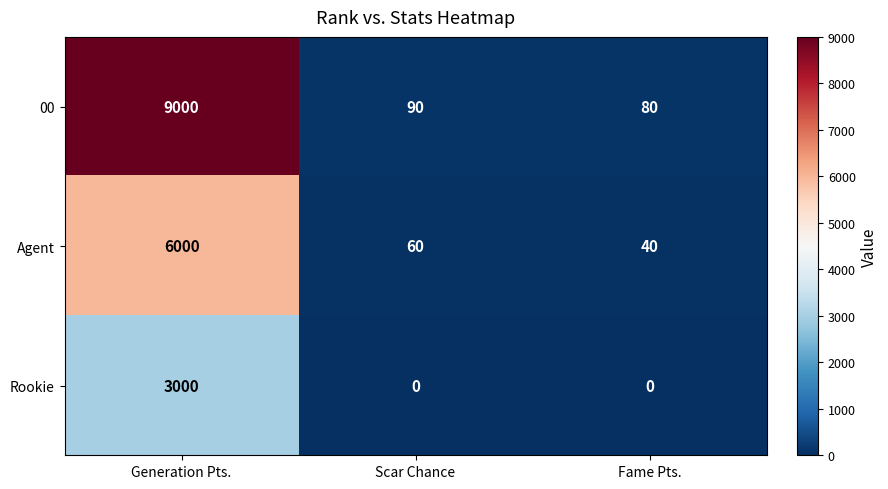

Rank the series by their average value, from lowest to highest.

Rookie, Agent, 00